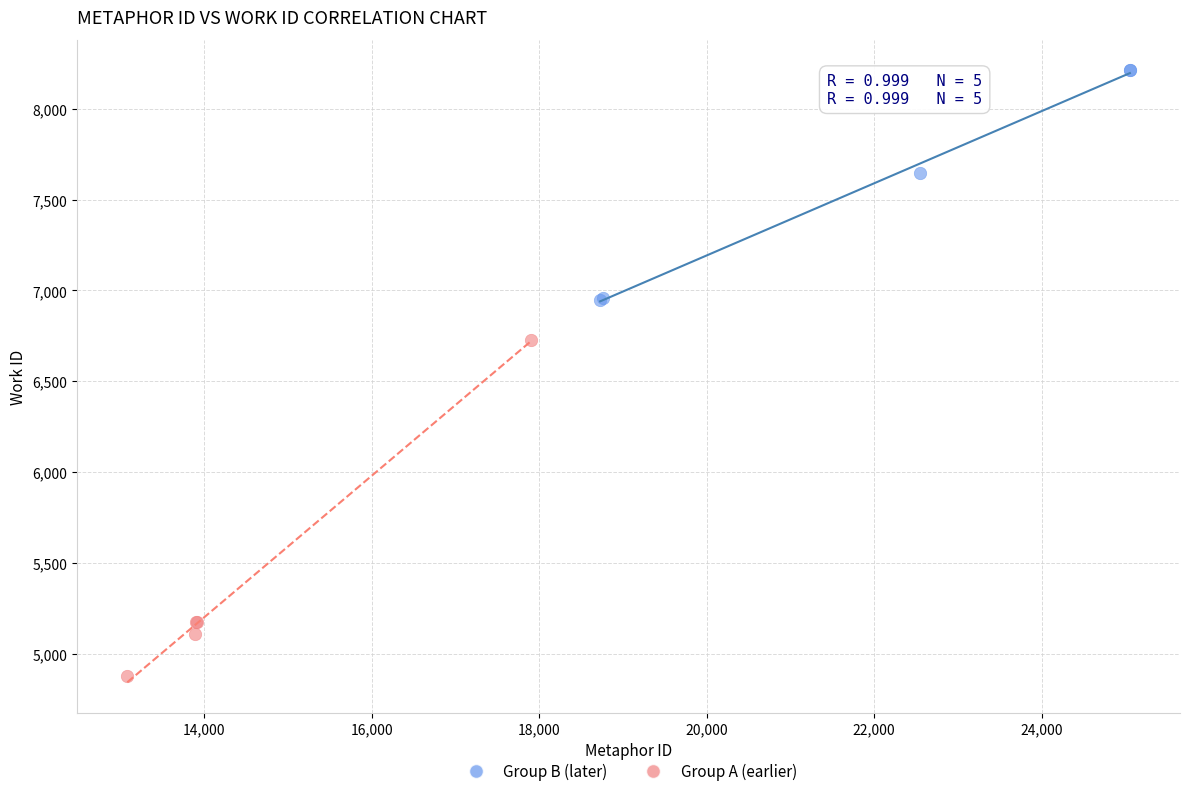

Which series has the widest spread of Y values?

Group A (earlier)